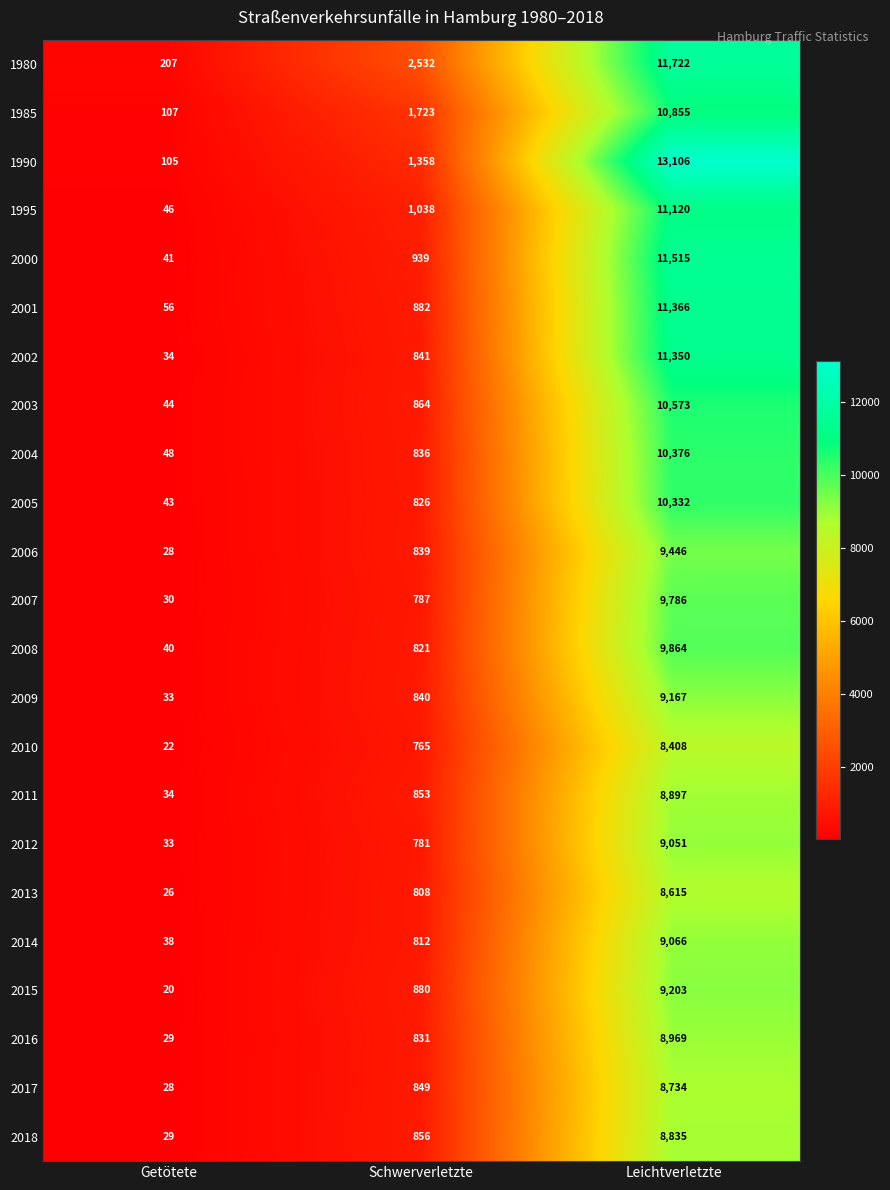

Where is 2017 nearest to the value 4381?

Schwerverletzte